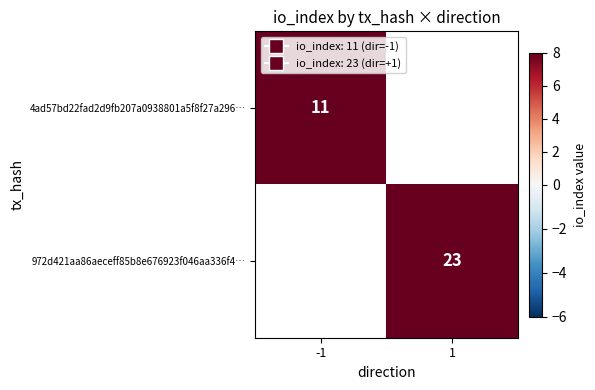

How many series are shown in this chart?

2